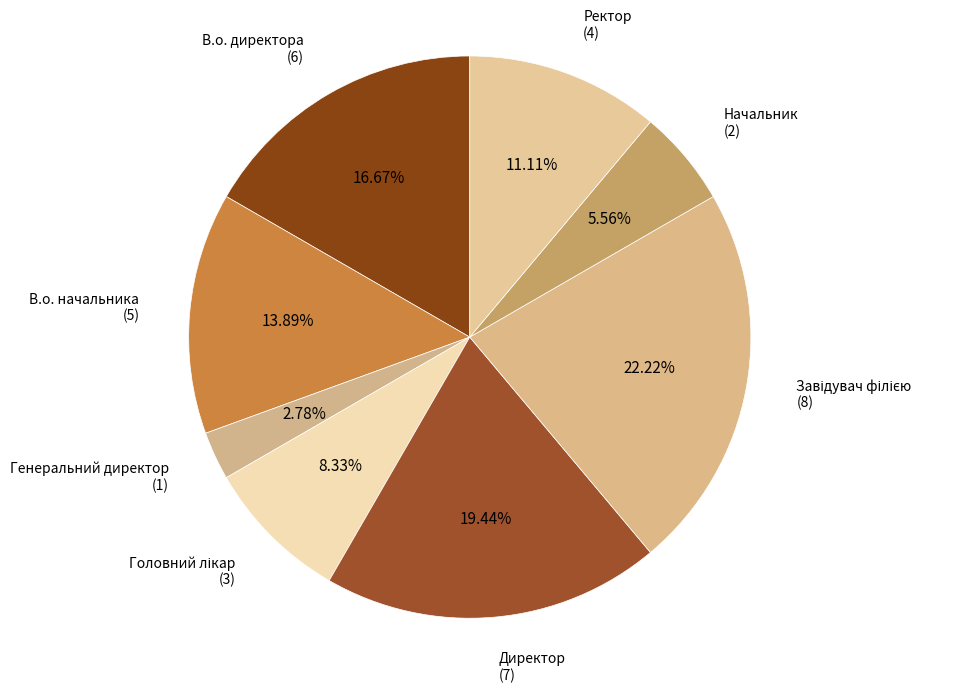

The Ректор slice represents 11% of the pie. True or false?

True